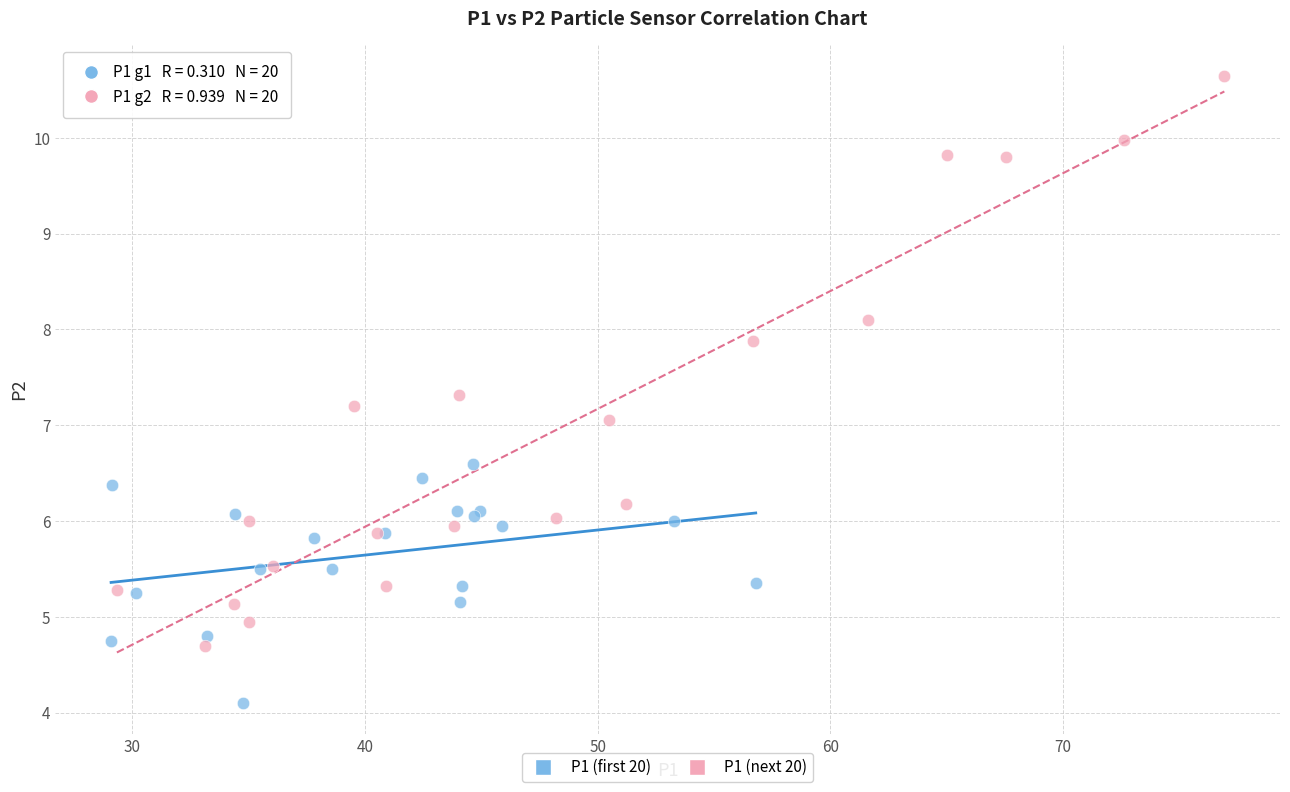

Which series has the widest spread of Y values?

P1 (next 20)